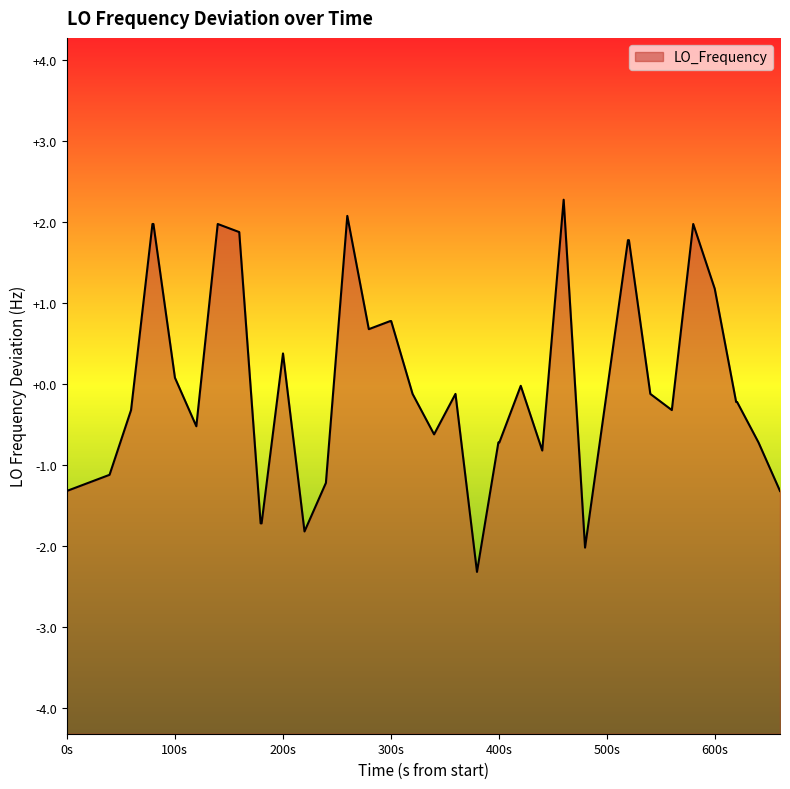

What is the difference between the maximum and minimum values?

4.6